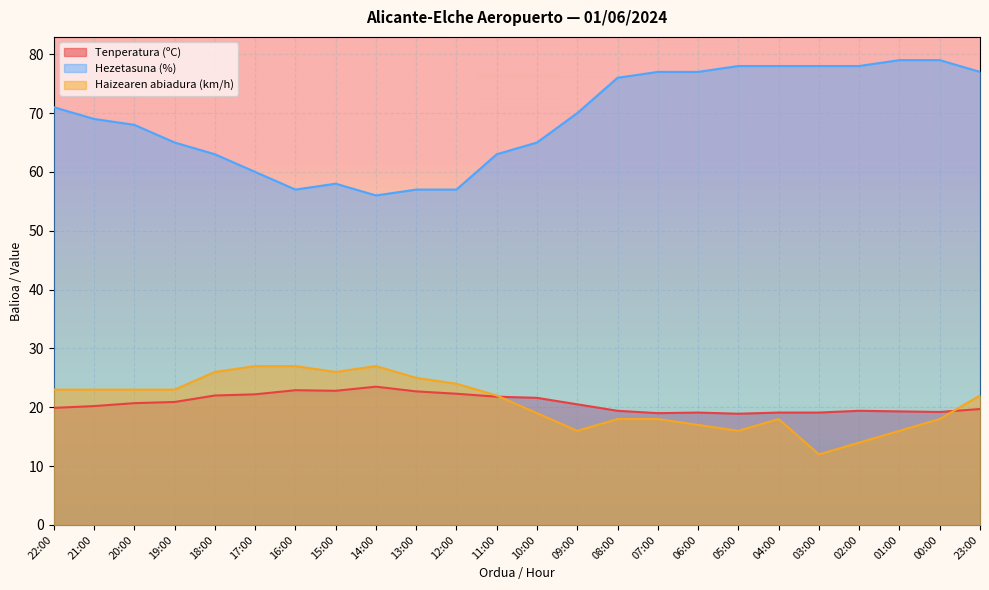

True or false: Haizearen abiadura (km/h) and Hezetasuna (%) intersect in this chart.

False